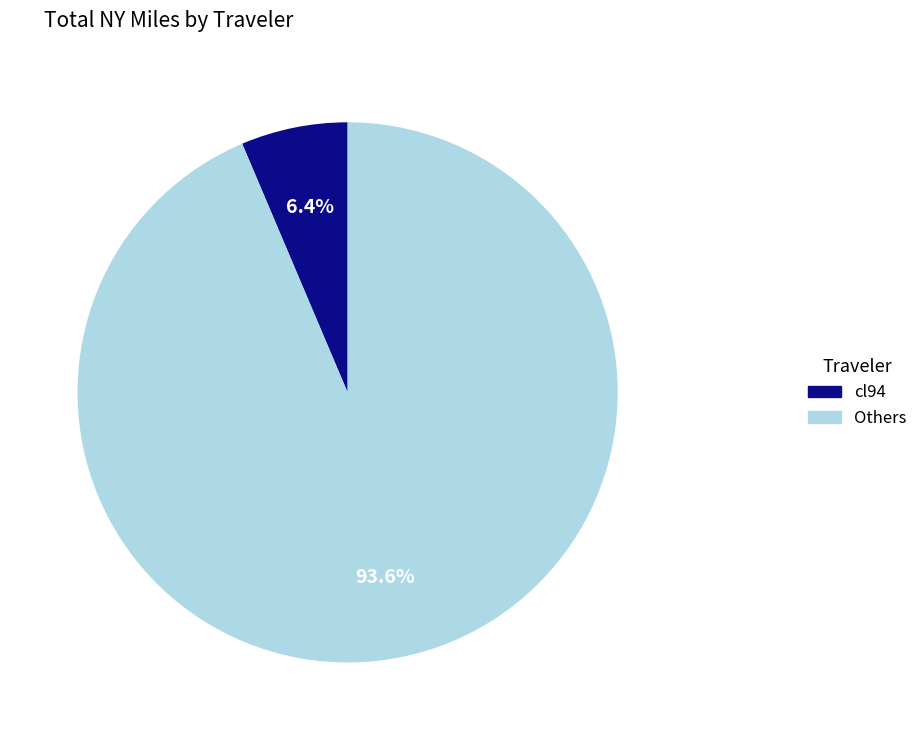

Is there any slice that represents more than half of the pie?

Yes